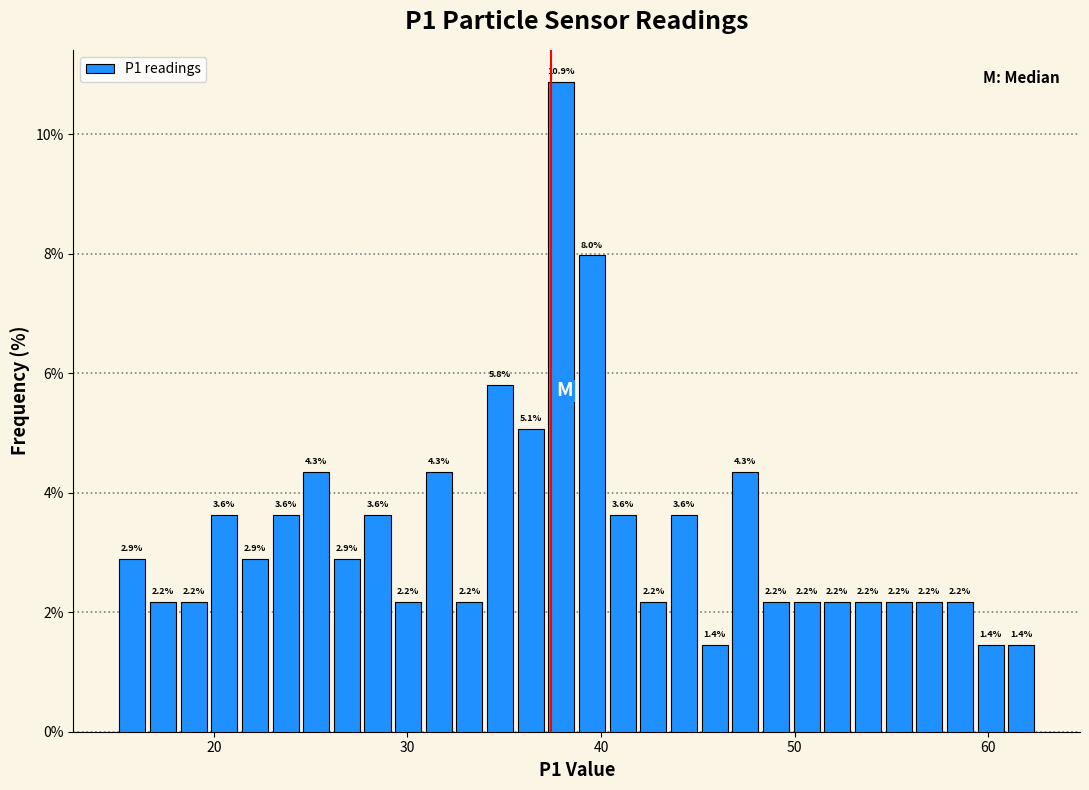

Around what value on the x-axis is the tallest bar? Give the approximate position of its centre, as read against the axis.

38